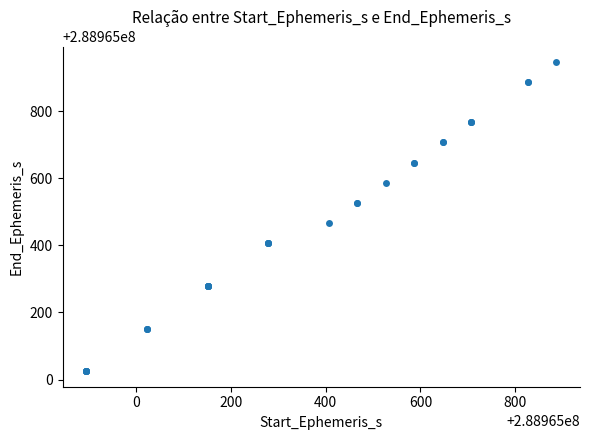

What Y value in the scatter plot is closest to 288965485?

288965467.0